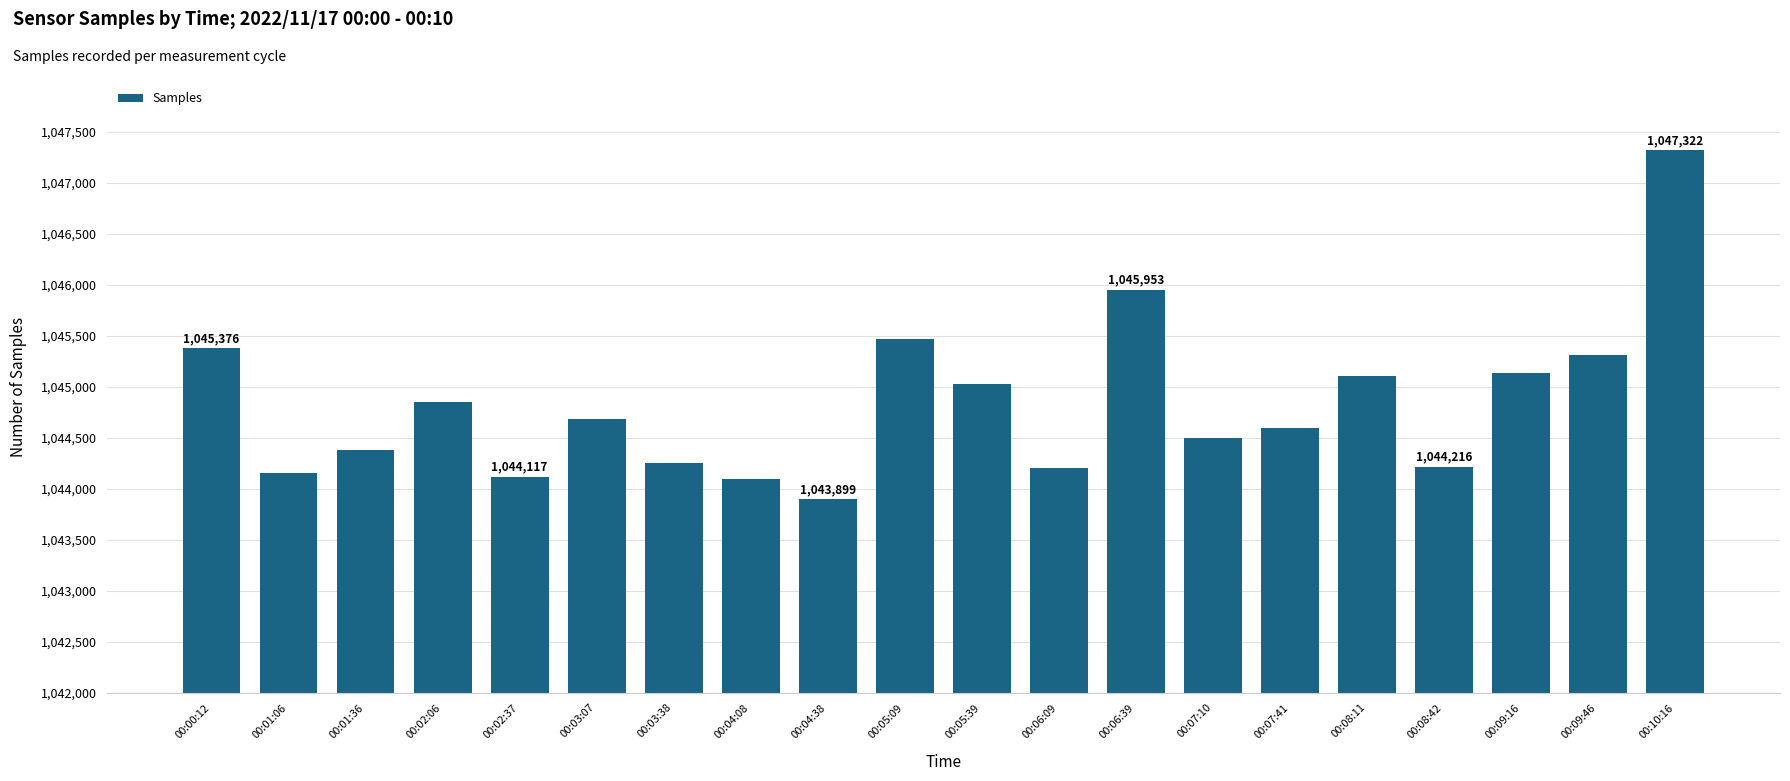

What position from the right is 00:05:39?

10